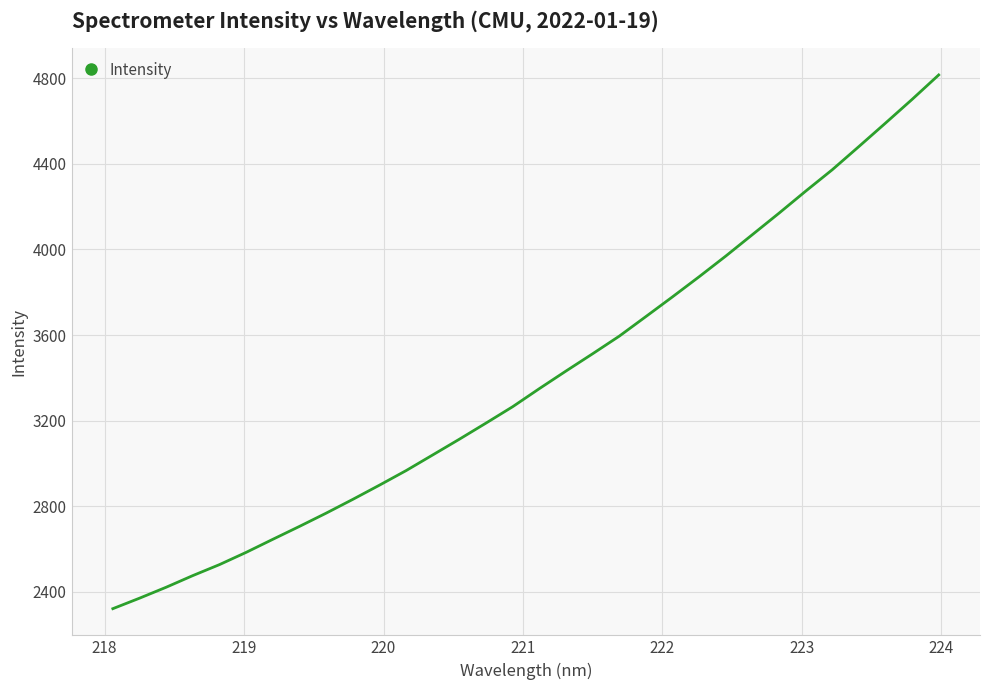

How many distinct data groups are displayed?

1